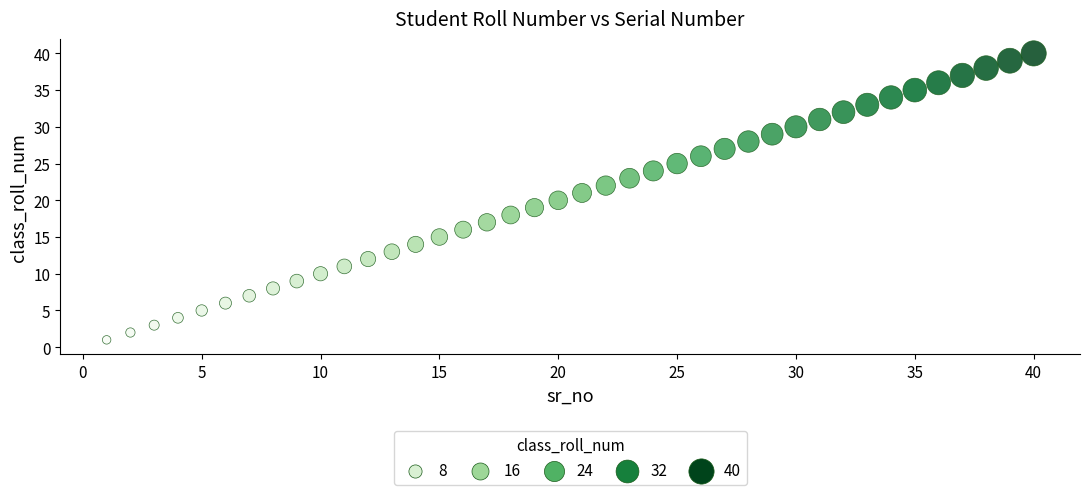

What is the range of X values (max minus min)?

39